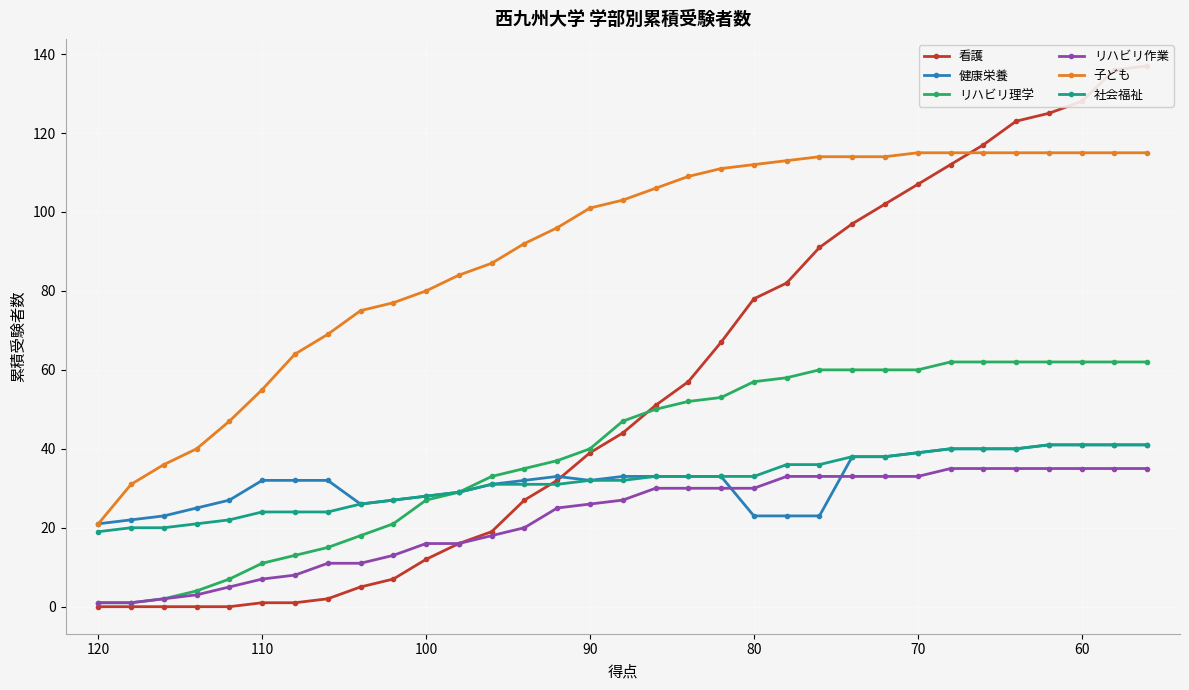

How many values in the リハビリ作業 series are below 27?

16